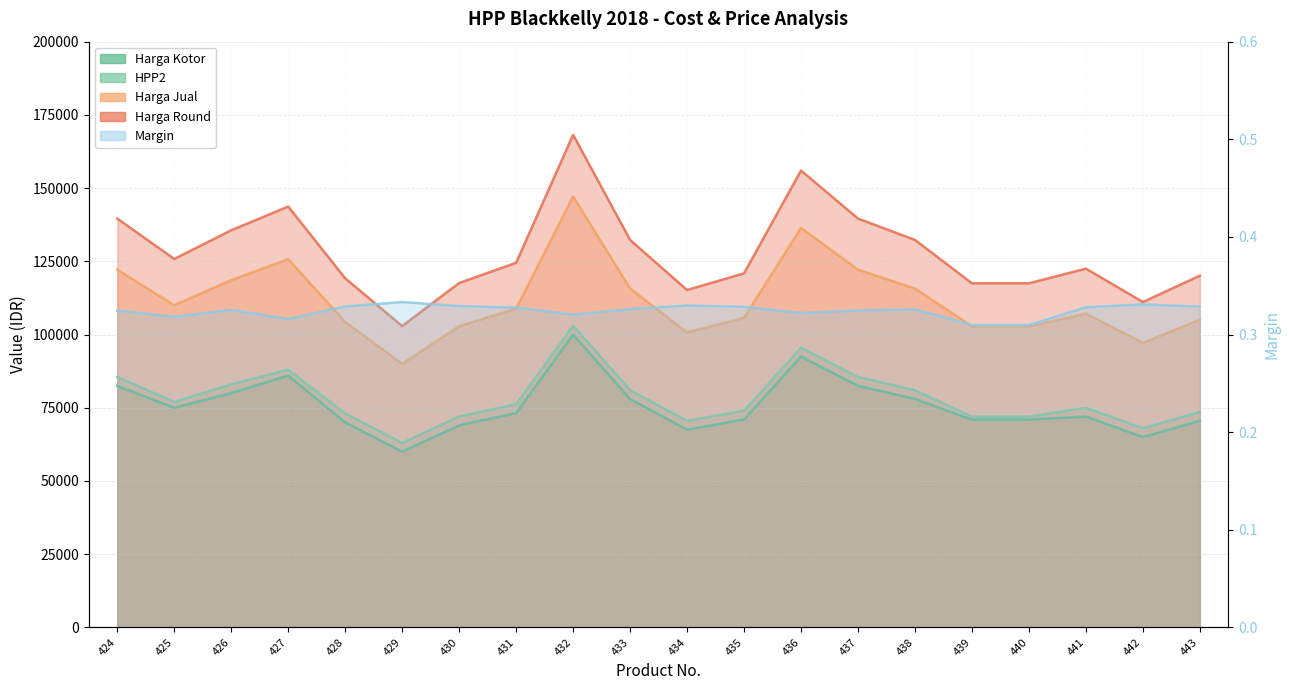

What is the difference between the highest and lowest values at 431?

124499.7